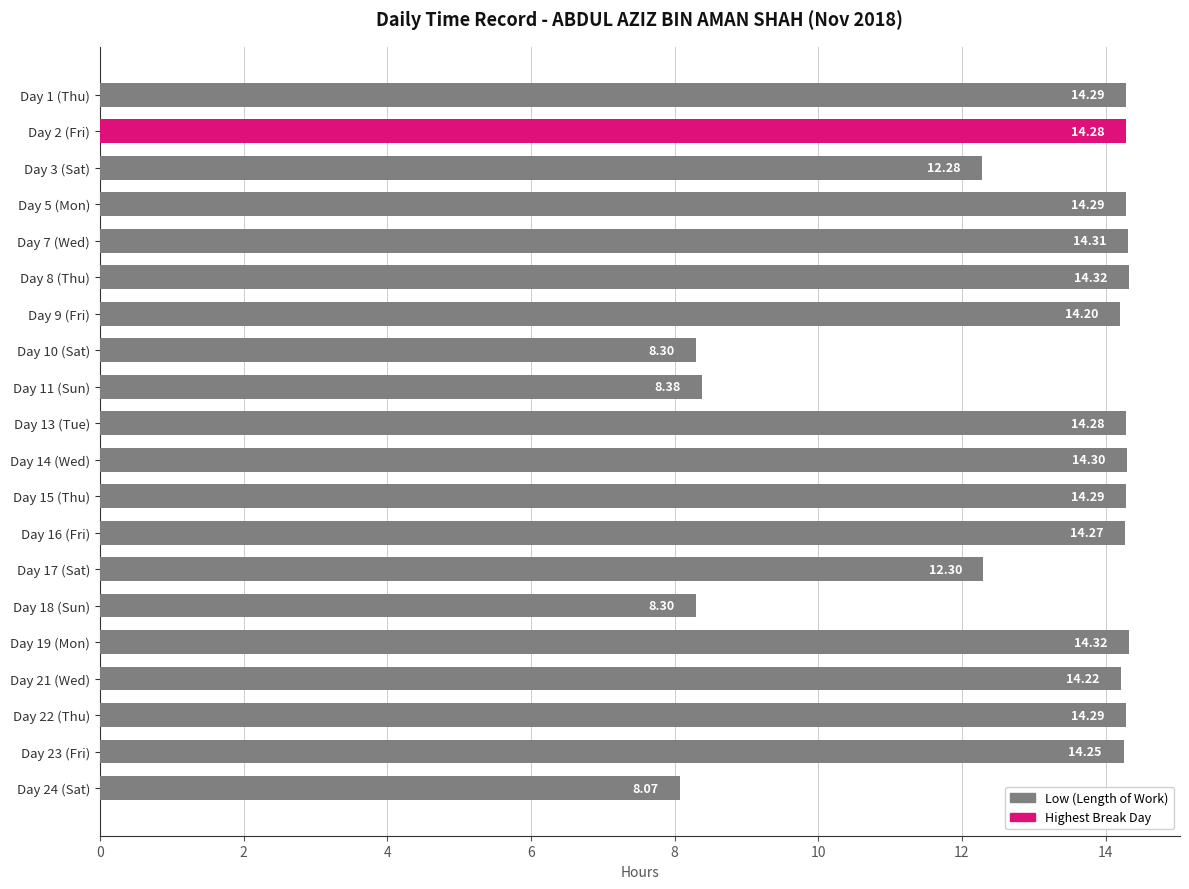

What is the ratio of the value at Day 8 (Thu) to the value at Day 3 (Sat)?

1.2